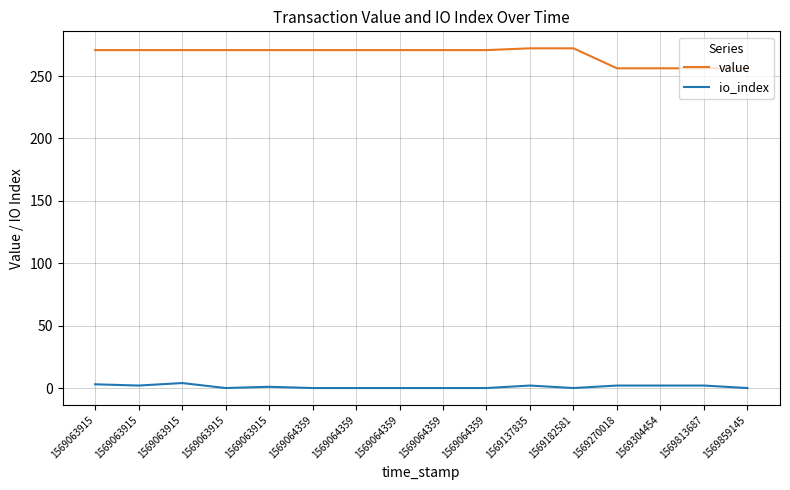

True or false: io_index has a value of 1.5 at 1569064359.

False